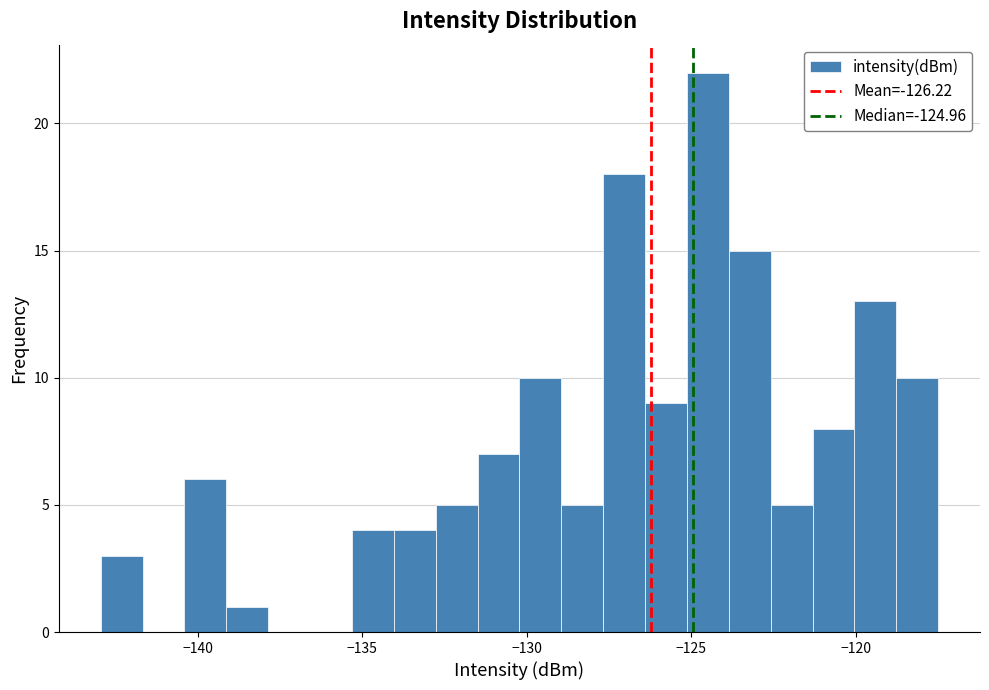

Around what value on the x-axis is the tallest bar? Give the approximate position of its centre, as read against the axis.

-124.5